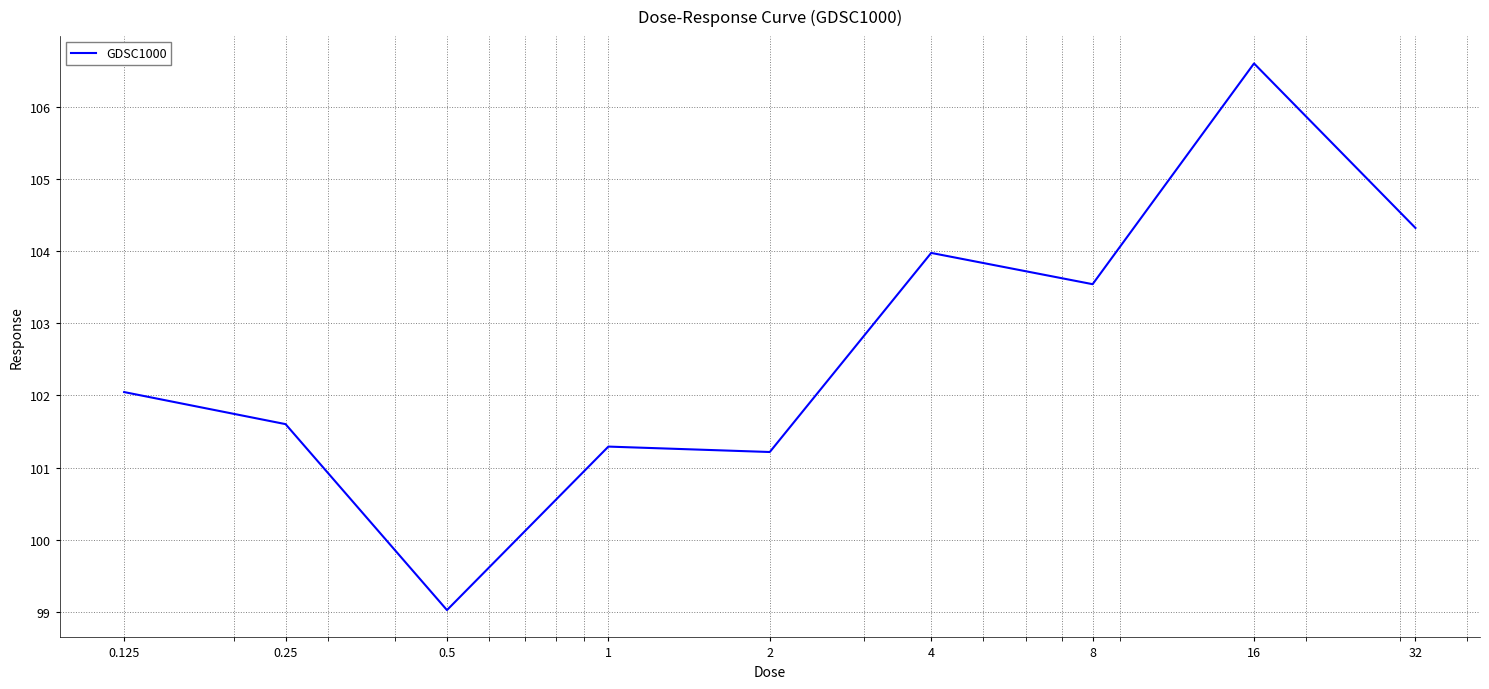

Does the chart display data point markers on the line(s)?

No